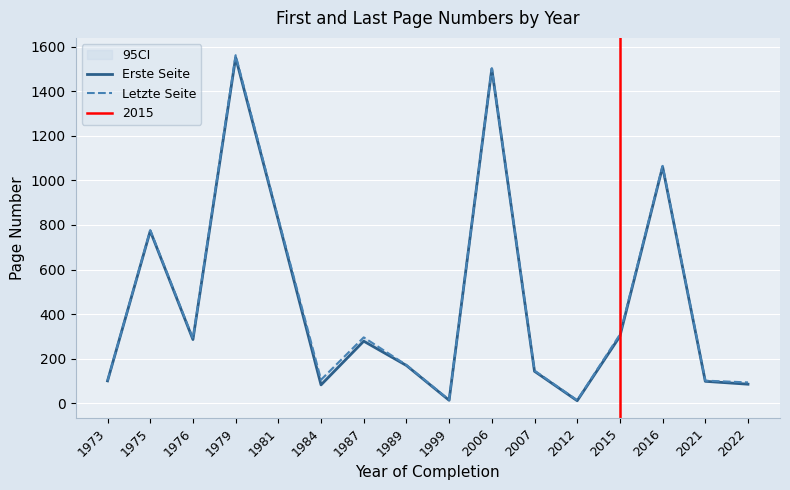

What is the minimum value for Erste Seite?

12.0